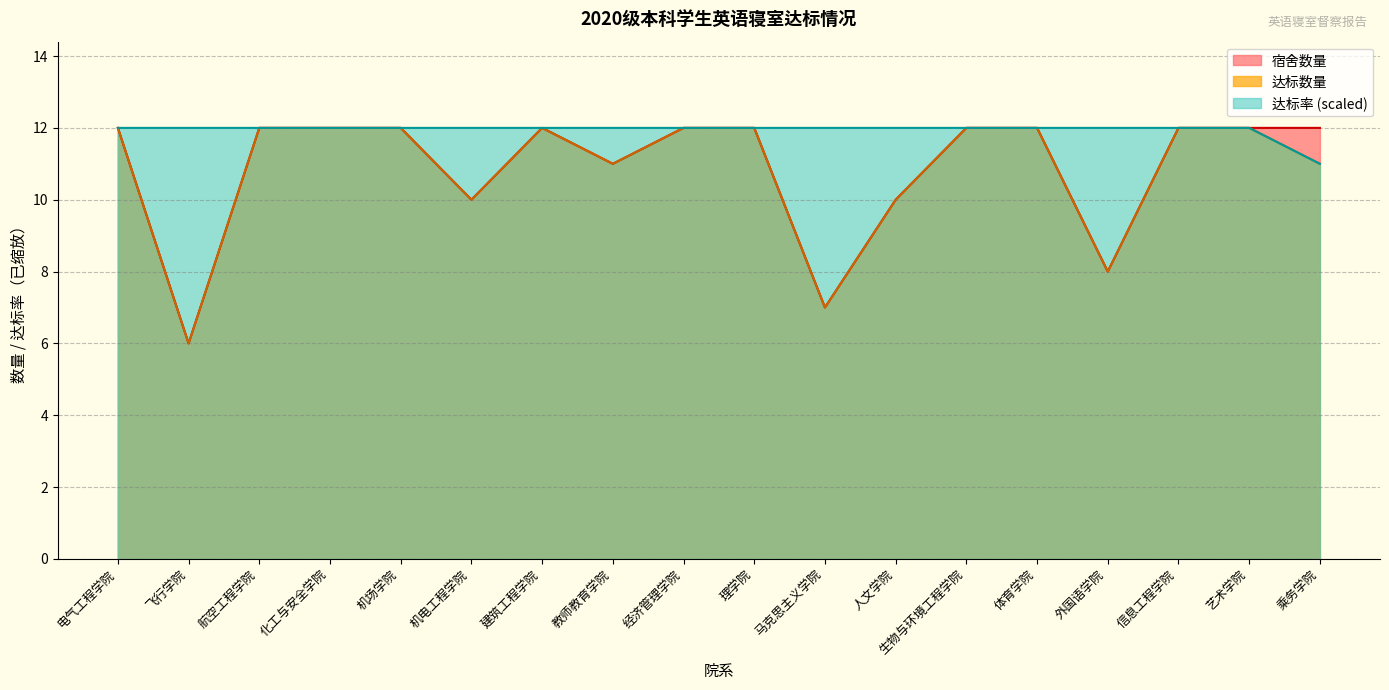

Which series has the largest total across all categories?

达标率 (scaled)